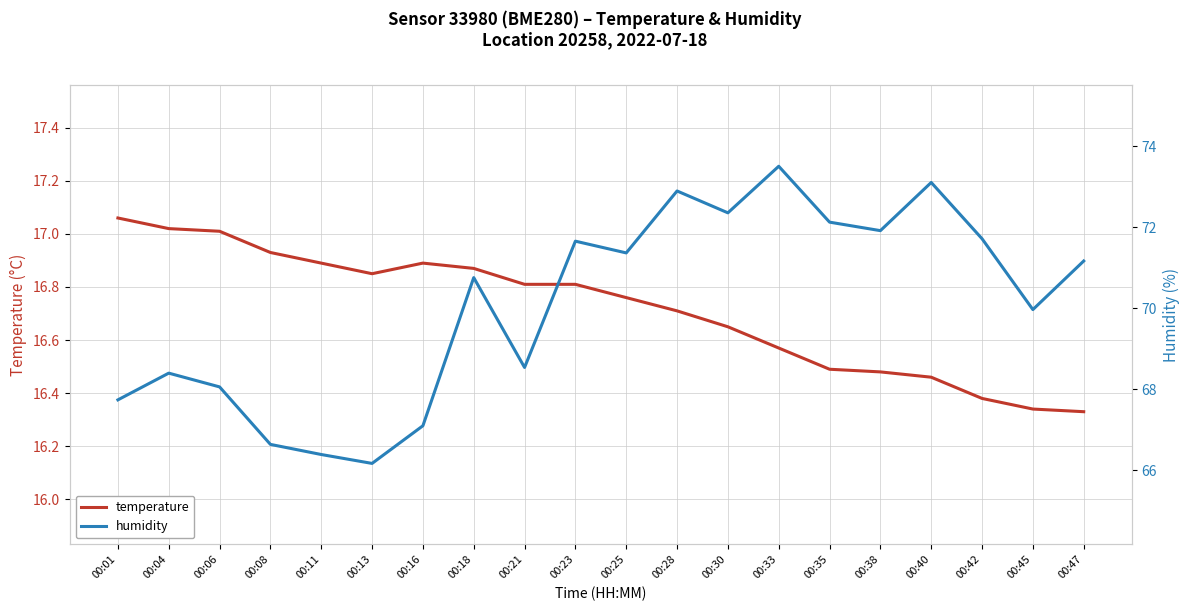

Reading left to right, transcribe all the data shown in this chart.

temperature: 17.1	17.0	17.0	16.9	16.9	16.9	16.9	16.9	16.8	16.8	16.8	16.7	16.6	16.6	16.5	16.5	16.5	16.4	16.3	16.3
humidity: 67.7	68.4	68.1	66.6	66.4	66.2	67.1	70.8	68.5	71.7	71.4	72.9	72.4	73.5	72.1	71.9	73.1	71.7	70.0	71.2